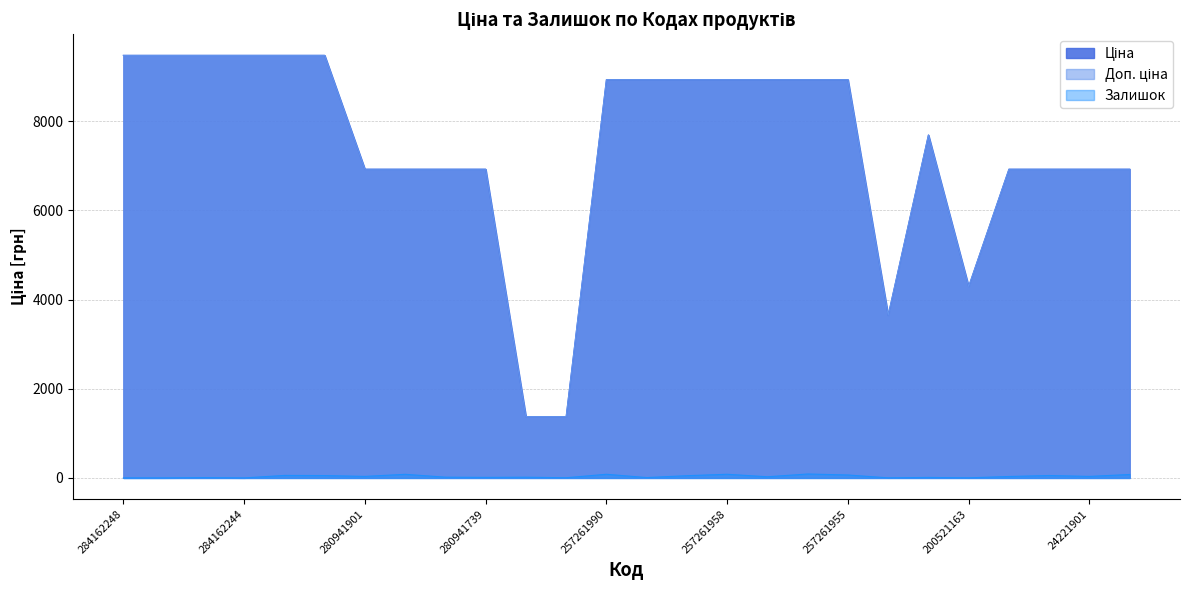

At 24222037, list the series in order from smallest to largest.

Залишок, Ціна, Доп. ціна